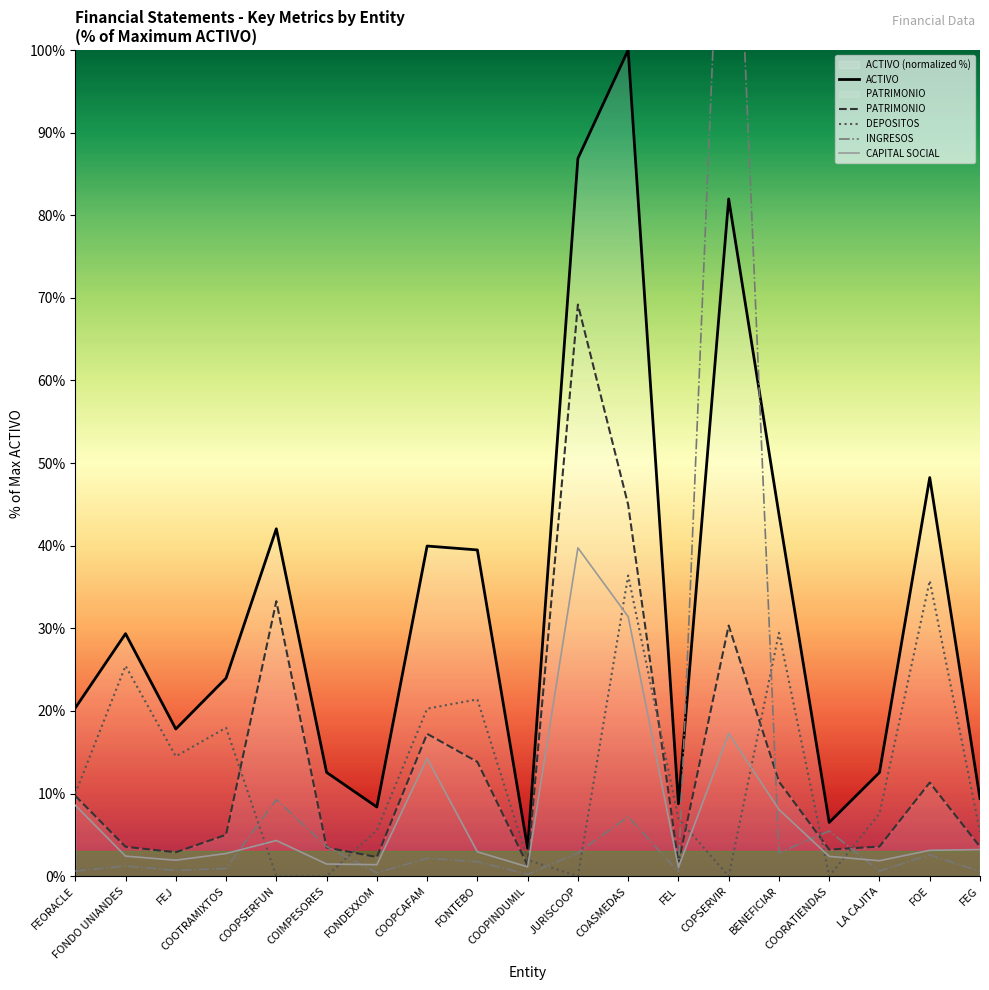

At which category does PATRIMONIO reach its first local valley?

FEJ